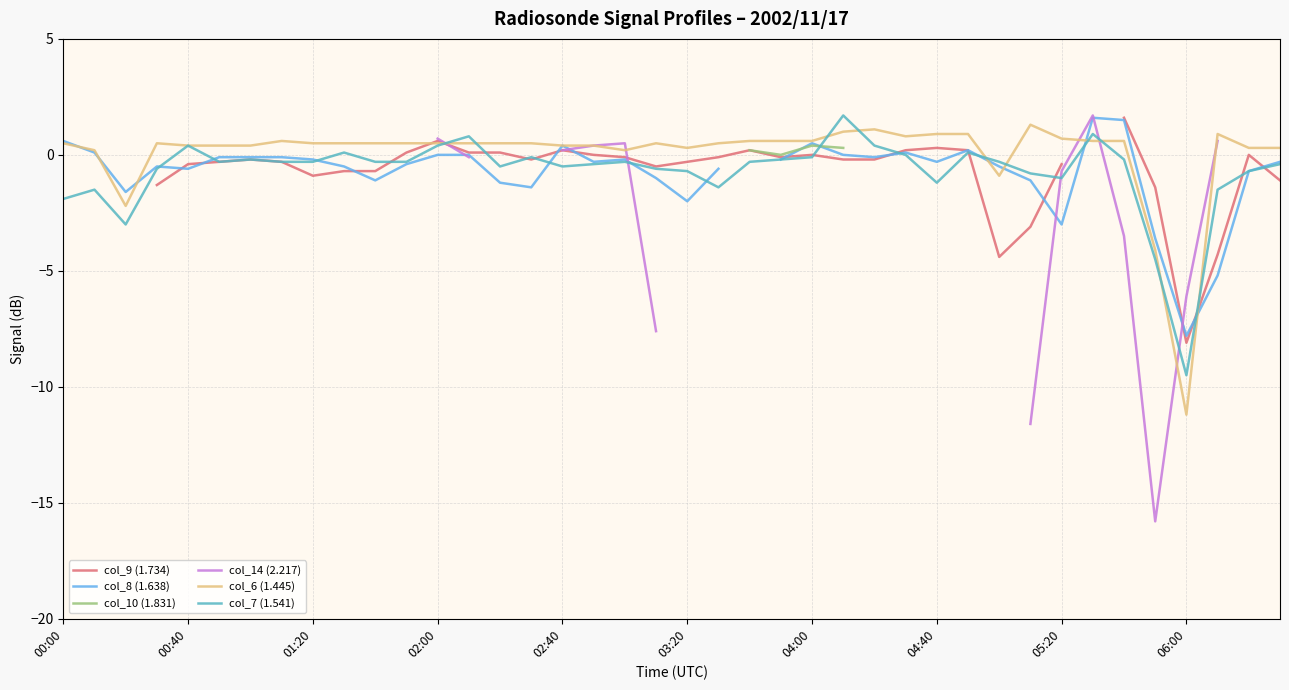

What is the lowest value of the col_8 (1.638) series?

-7.8